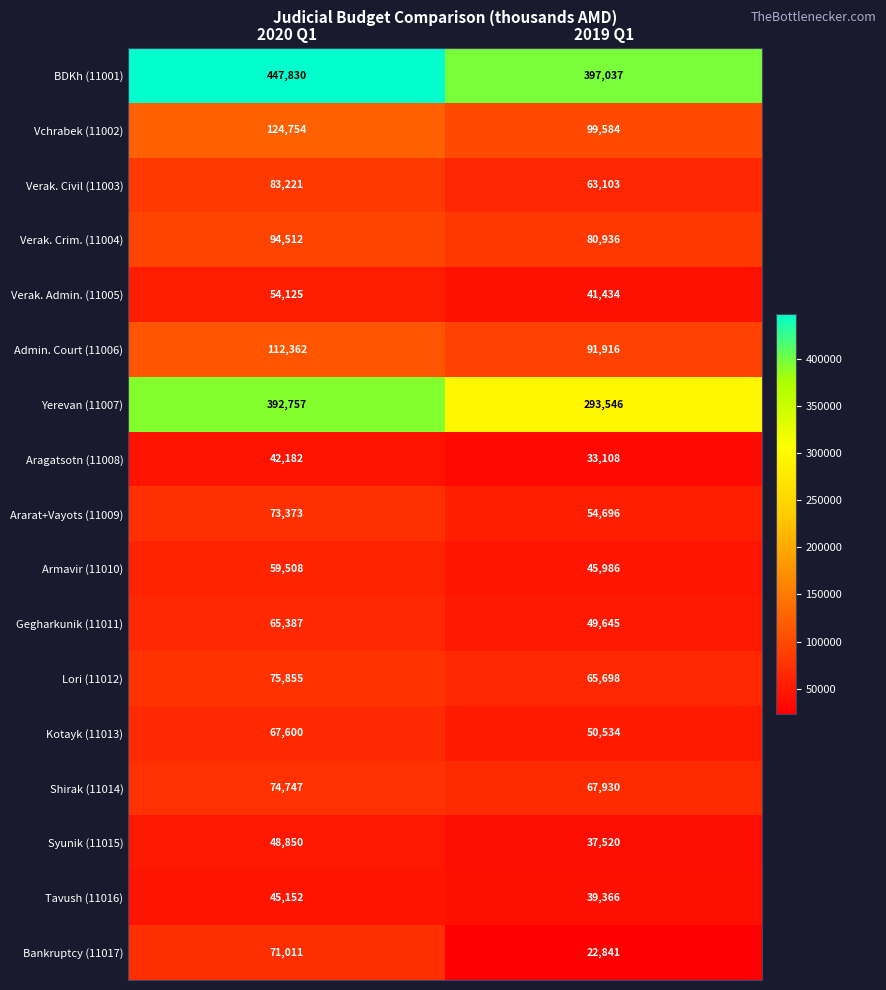

Read the Admin. Court (11006) value at 2020 Q1.

112362